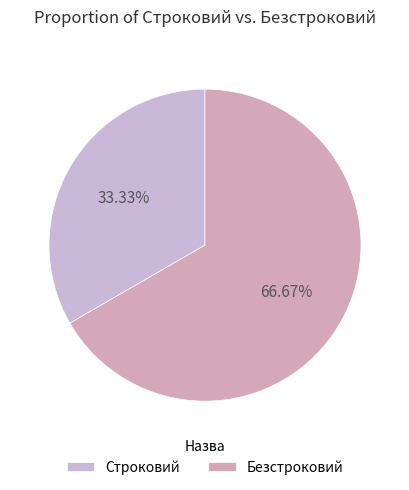

Which category has the smallest portion of the pie?

Строковий